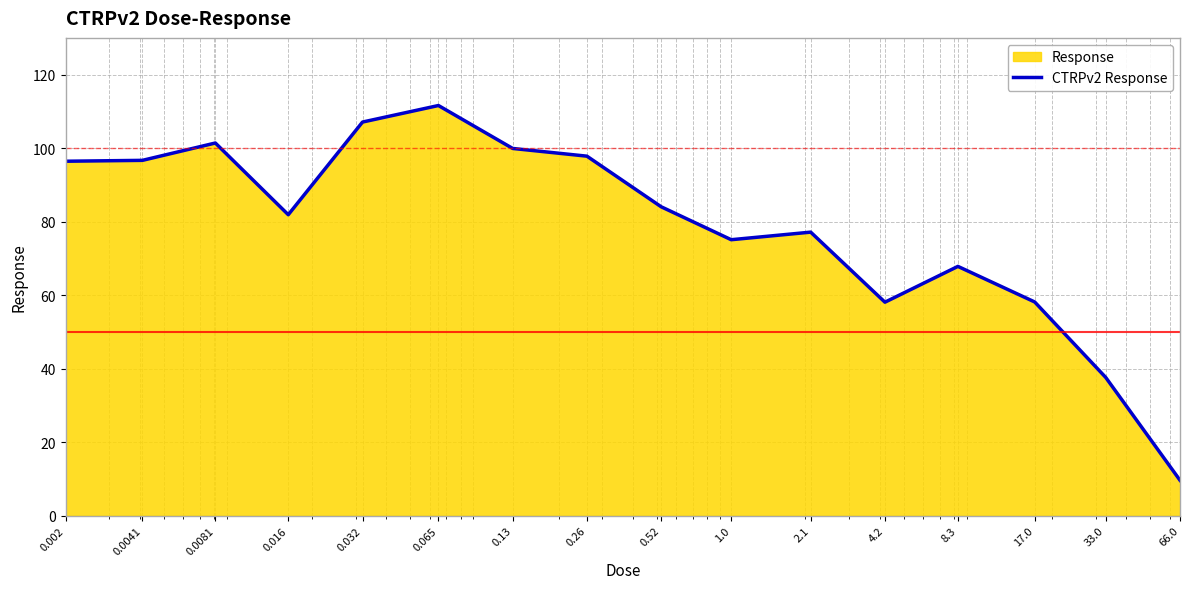

How many distinct data groups are displayed?

1